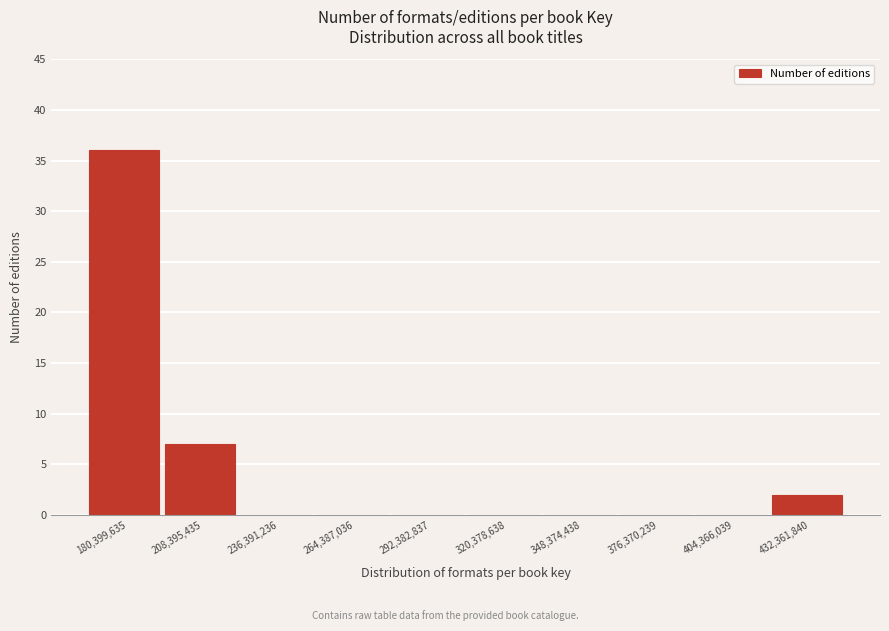

Reading left to right, what are all the values shown in this chart?

180,399,635=36	208,395,435=7	236,391,236=0	264,387,036=0	292,382,837=0	320,378,638=0	348,374,438=0	376,370,239=0	404,366,039=0	432,361,840=2